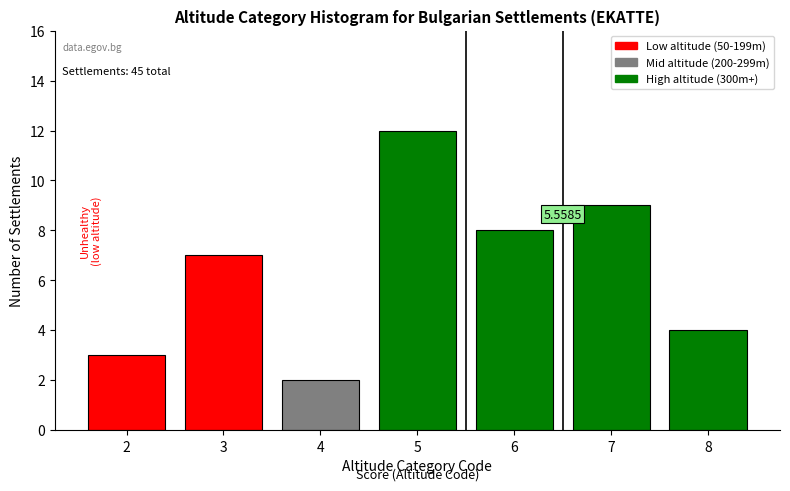

What is the difference between the maximum and minimum values?

10